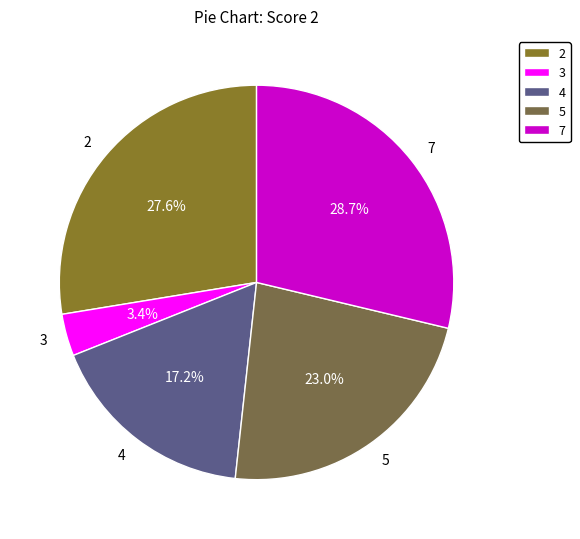

What is the total percentage of 3 and 2?

31.0%